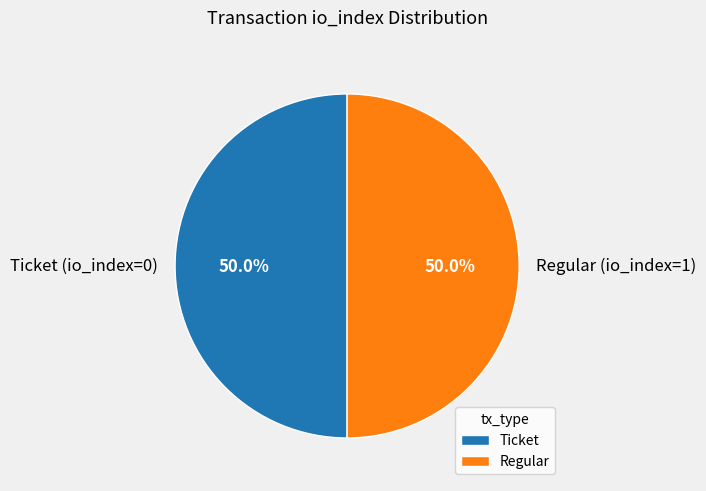

How much of the chart is everything except Regular?

50.0%